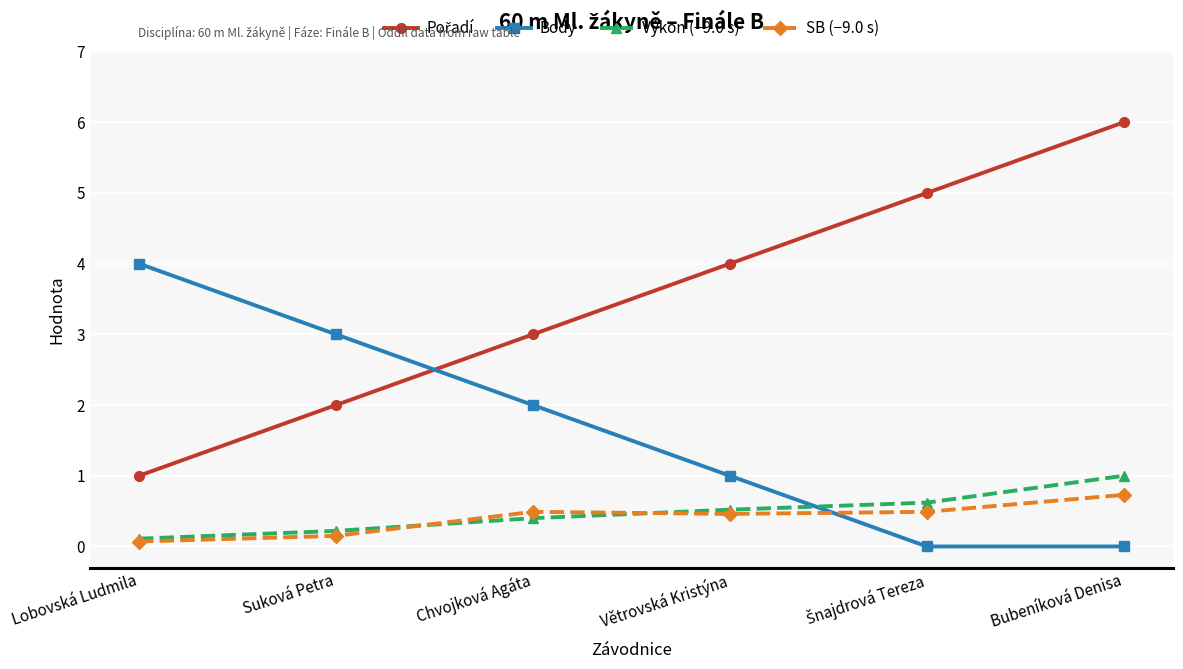

What is the spread (max minus min) of values at Bubeníková Denisa?

6.0